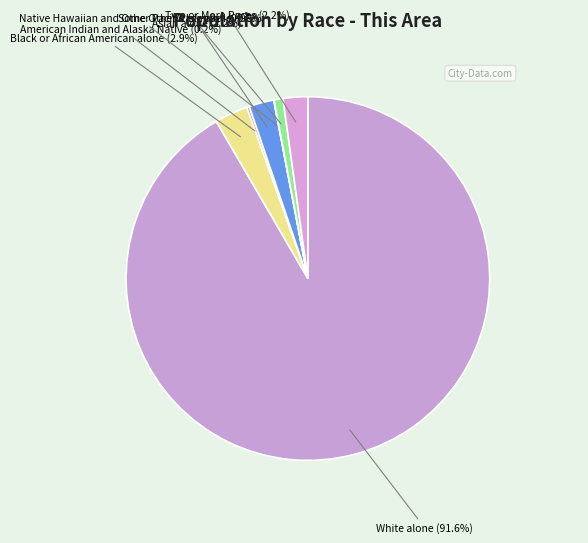

Does any single category account for the majority?

Yes